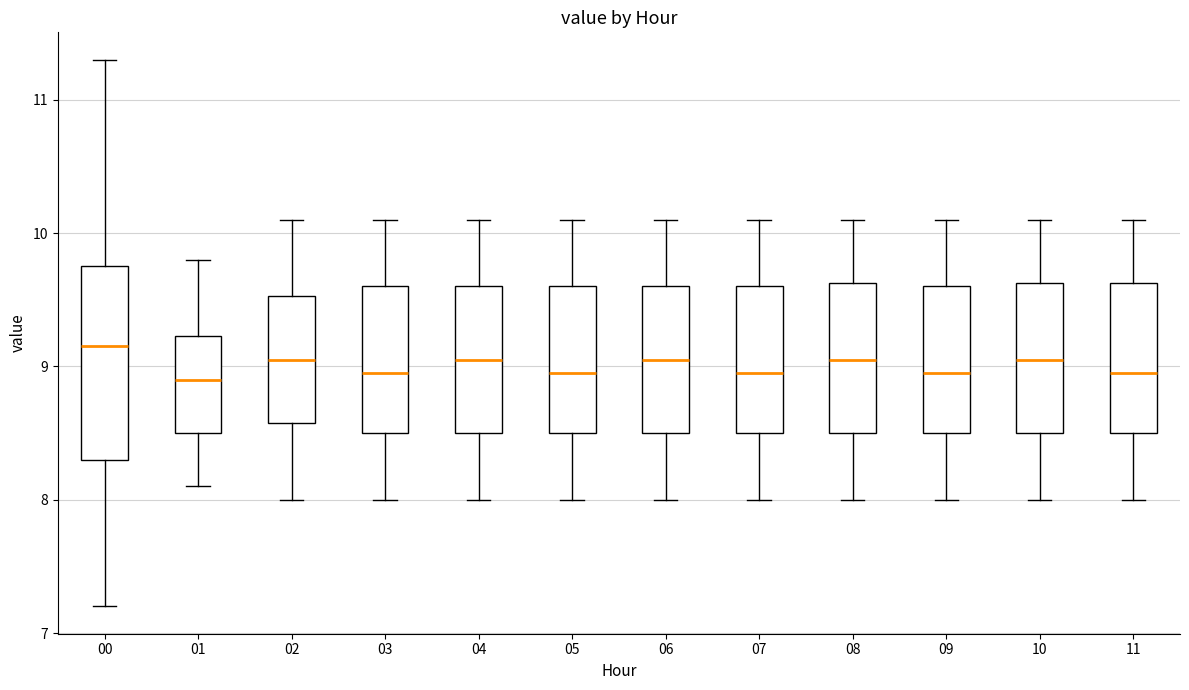

Reading left to right, transcribe this box plot: for each box, give where its median line is, the range the box spans, and where its two whiskers end, as read against the y-axis. The values are not printed on the chart, so give them approximately, as read against the axis.

00: median 9.2, box 8.3 to 9.8, whiskers 7.2 to 11.3
01: median 8.9, box 8.5 to 9.2, whiskers 8.1 to 9.8
02: median 9.1, box 8.6 to 9.5, whiskers 8.0 to 10.1
03: median 9.0, box 8.5 to 9.6, whiskers 8.0 to 10.1
04: median 9.1, box 8.5 to 9.6, whiskers 8.0 to 10.1
05: median 9.0, box 8.5 to 9.6, whiskers 8.0 to 10.1
06: median 9.1, box 8.5 to 9.6, whiskers 8.0 to 10.1
07: median 9.0, box 8.5 to 9.6, whiskers 8.0 to 10.1
08: median 9.1, box 8.5 to 9.6, whiskers 8.0 to 10.1
09: median 9.0, box 8.5 to 9.6, whiskers 8.0 to 10.1
10: median 9.1, box 8.5 to 9.6, whiskers 8.0 to 10.1
11: median 9.0, box 8.5 to 9.6, whiskers 8.0 to 10.1